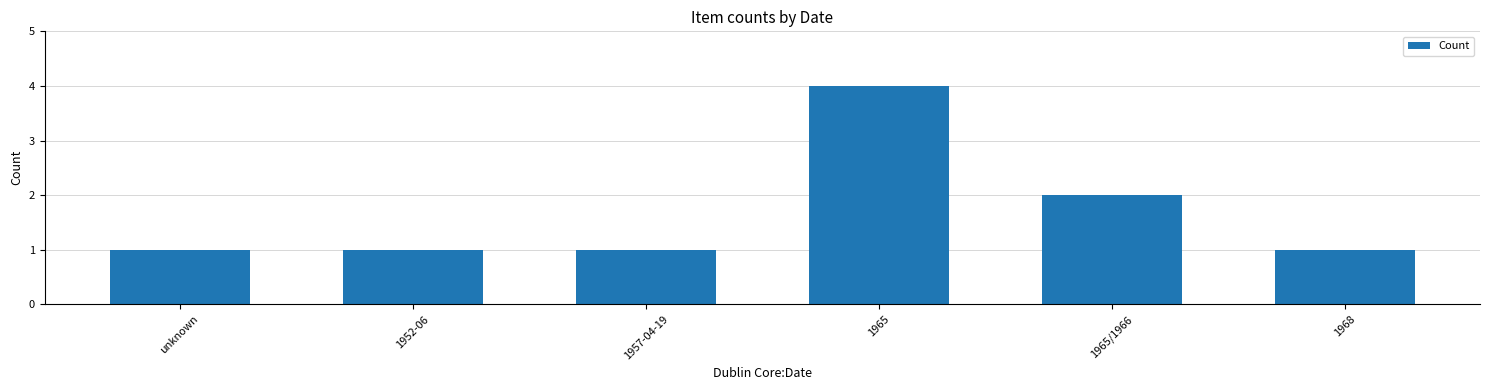

Reading left to right, list all the values displayed in this chart.

unknown=1	1952-06=1	1957-04-19=1	1965=4	1965/1966=2	1968=1